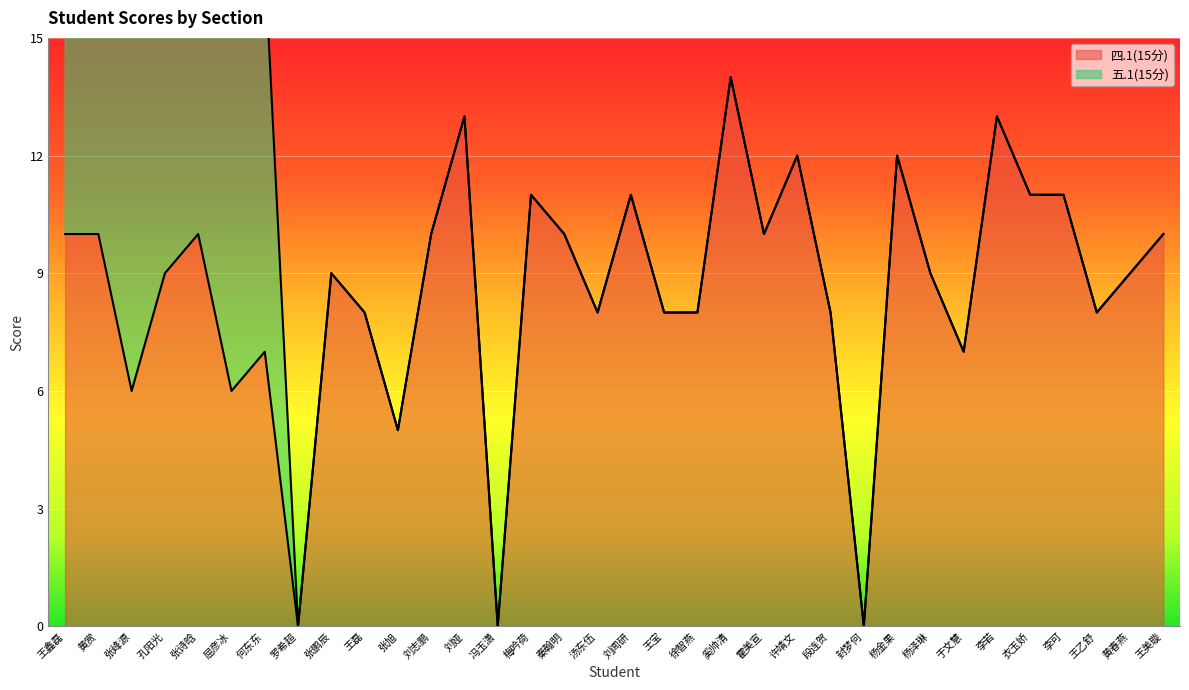

Is it true that the value at 李可 is 11?

True